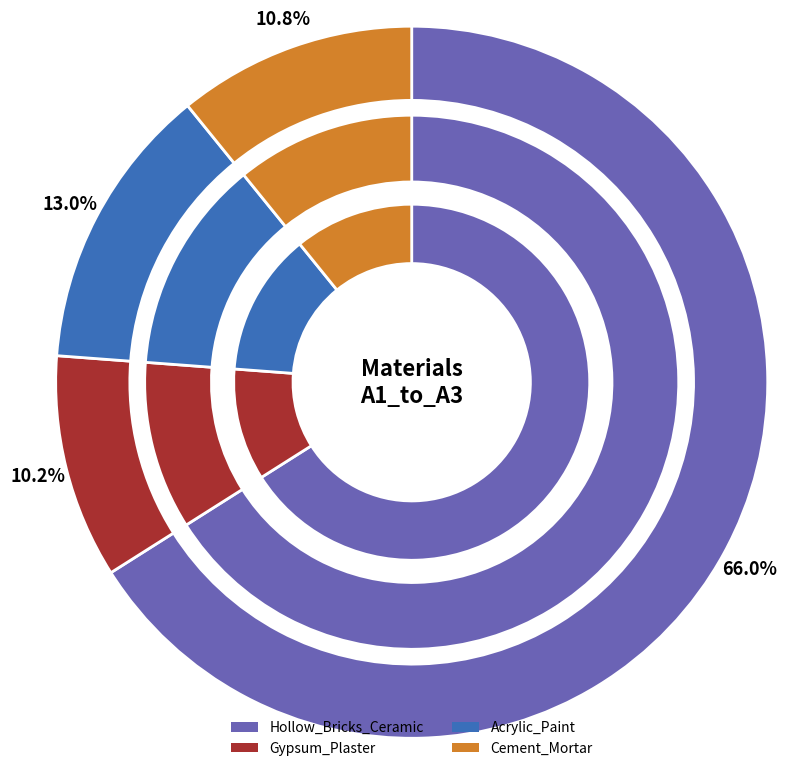

To the nearest percent, what percentage of the pie is Cement_Mortar?

11%